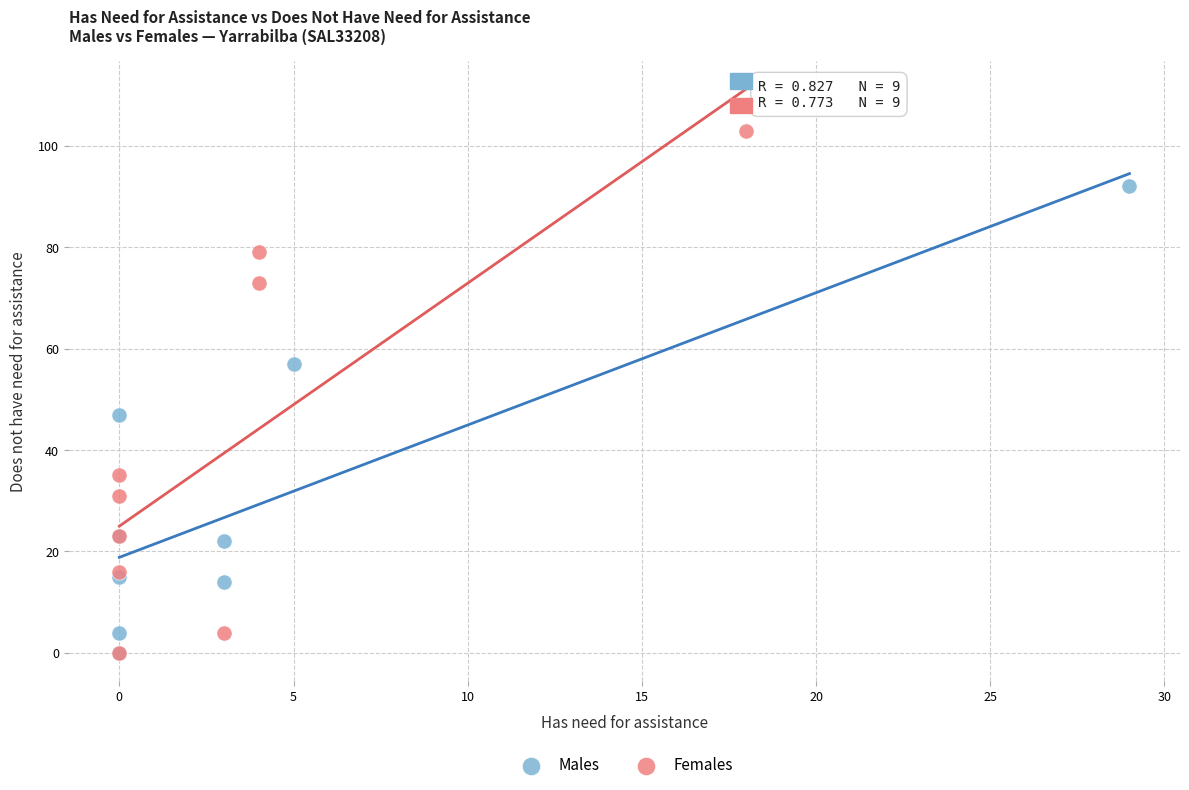

Which series has the widest spread of Y values?

Females